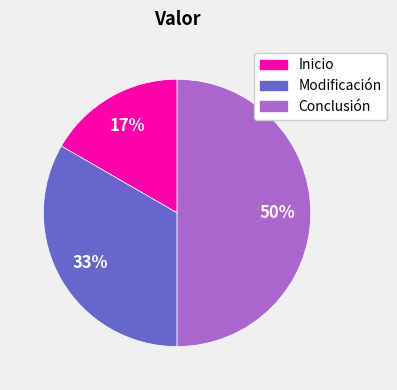

Rank the categories by value from highest to lowest.

Conclusión, Modificación, Inicio